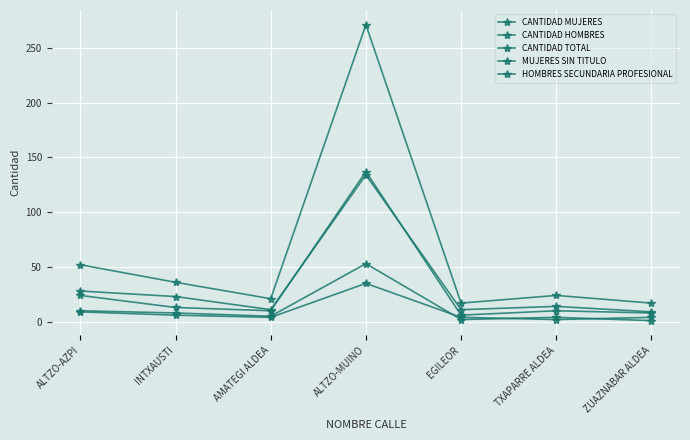

Which series has the largest total across all categories?

CANTIDAD TOTAL